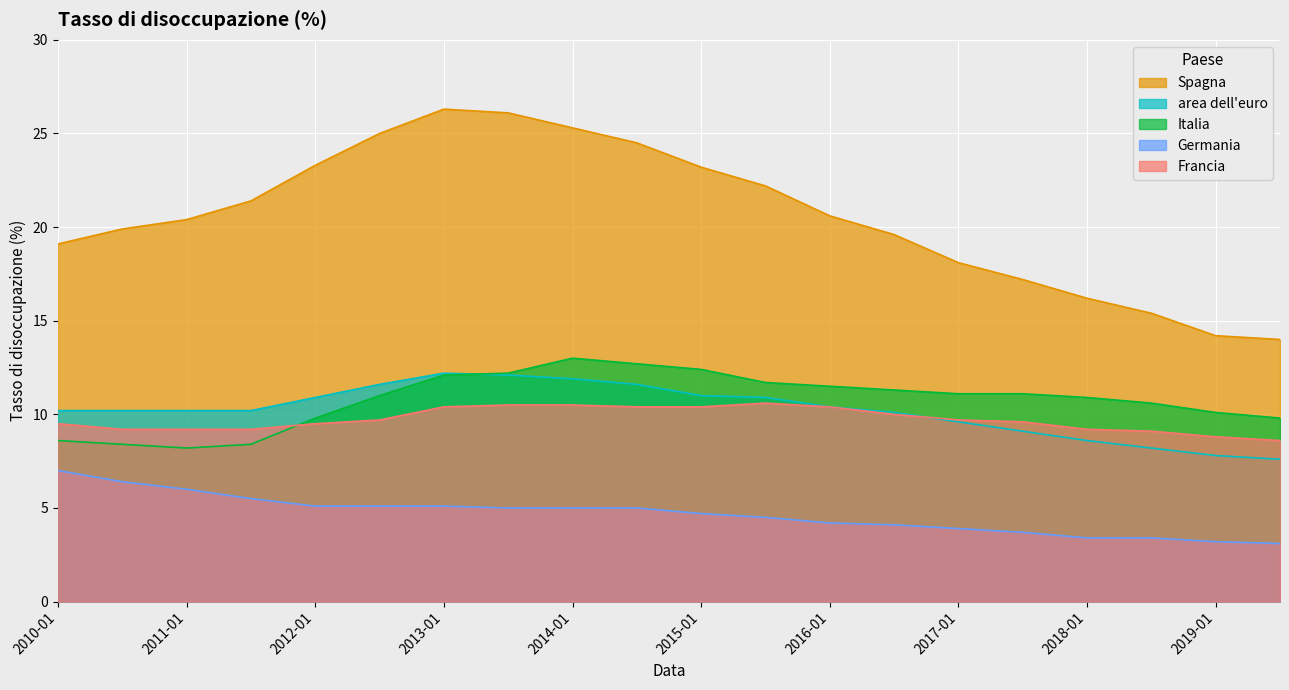

What position from the right is 2013-01?

14